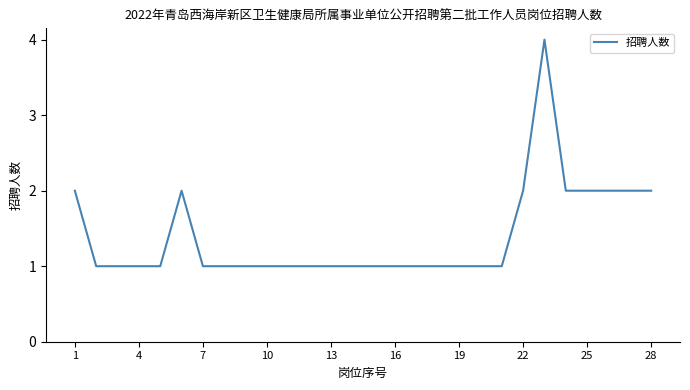

What is the greatest value displayed?

4